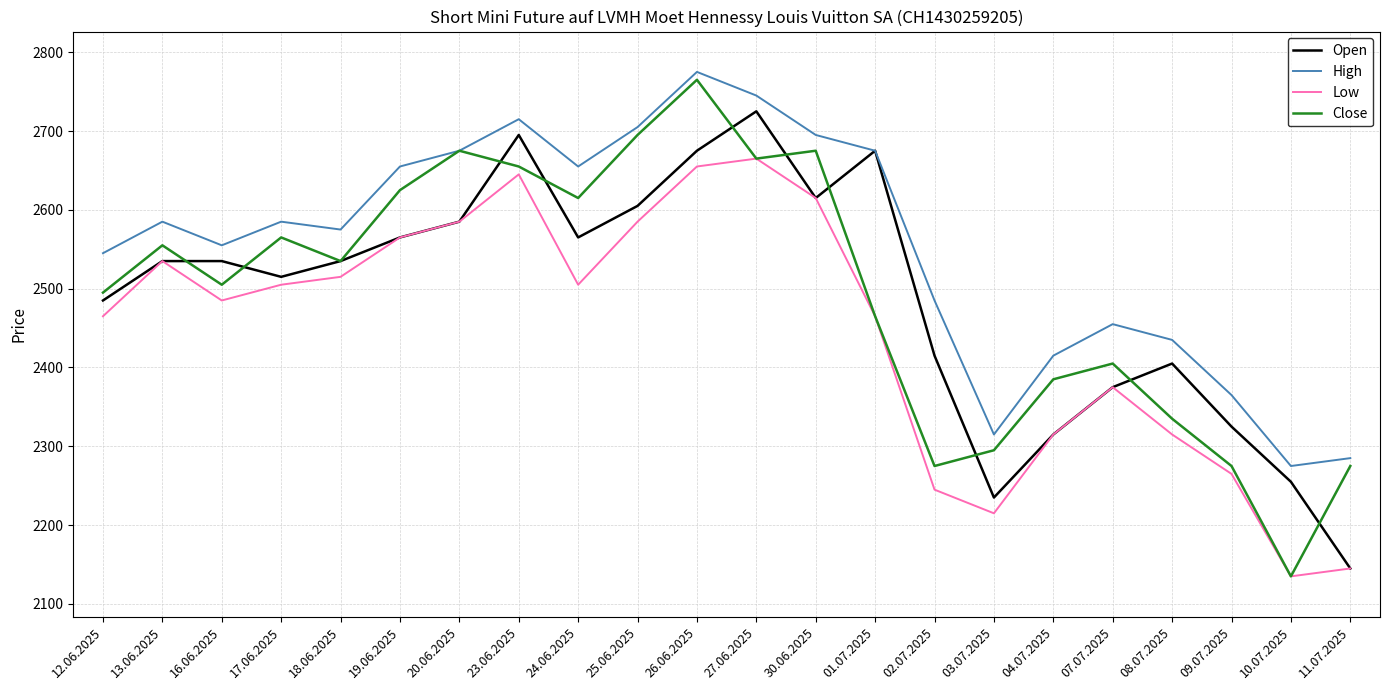

The value of Low at 01.07.2025 is 2465. True or false?

True